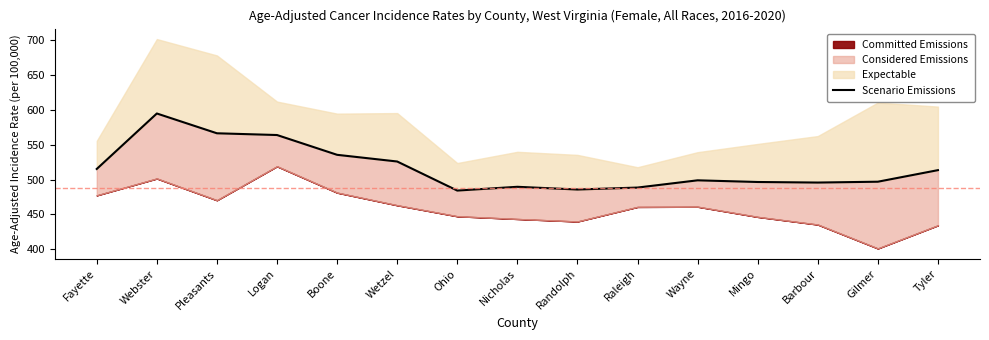

Where is the first local minimum?

Ohio